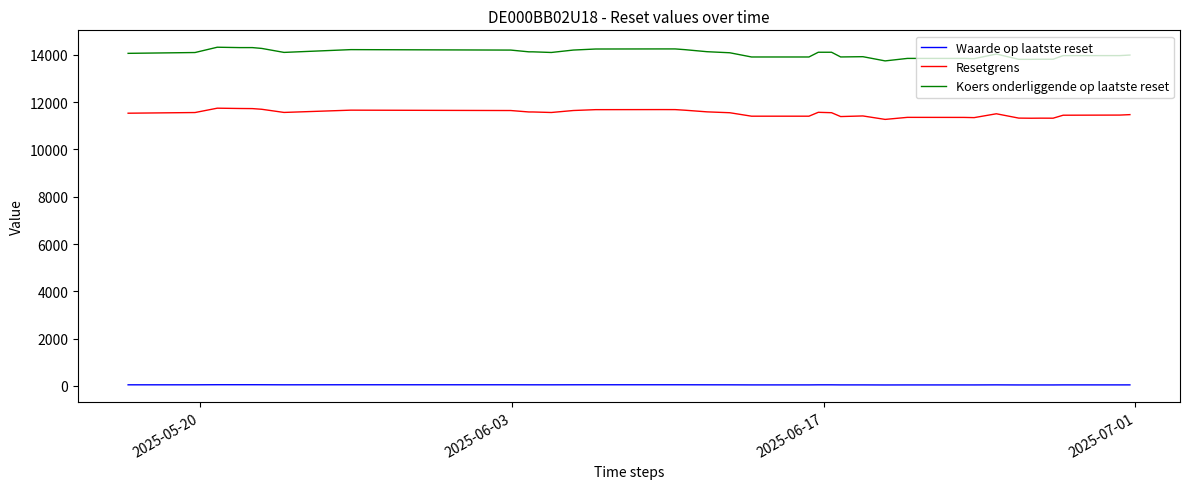

What is the greatest value displayed?

14323.4